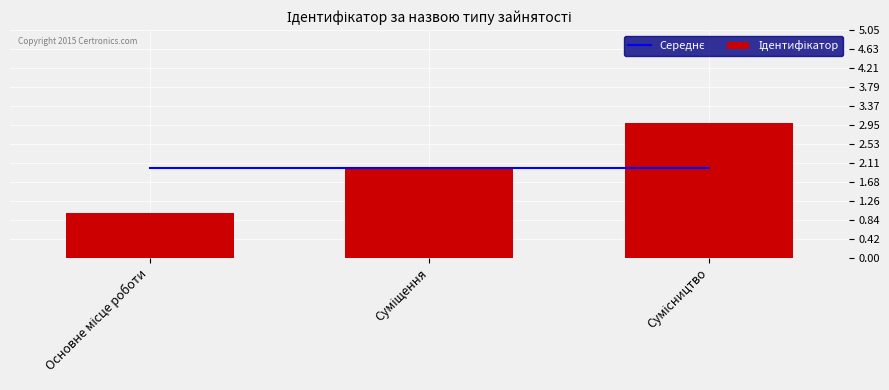

Where is Ідентифікатор nearest to the value 2?

Суміщення